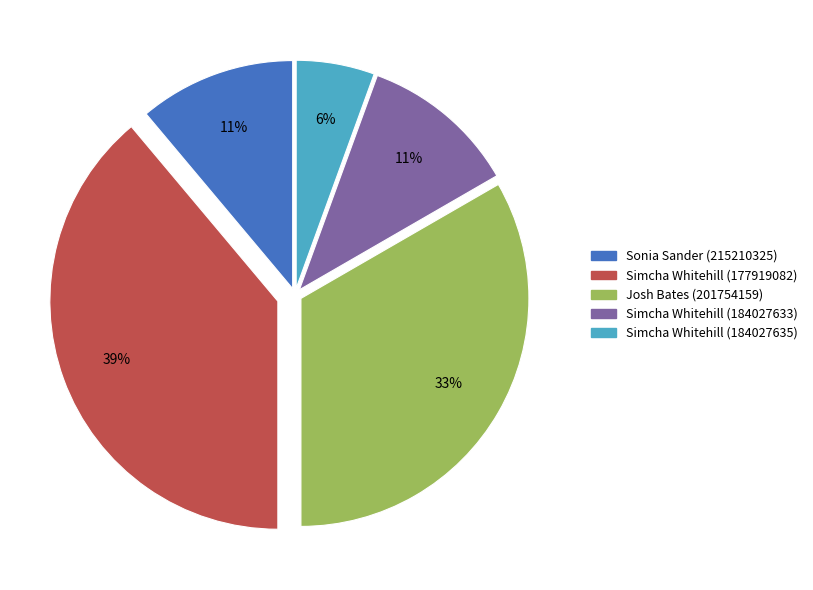

Is there a majority slice in this chart?

No